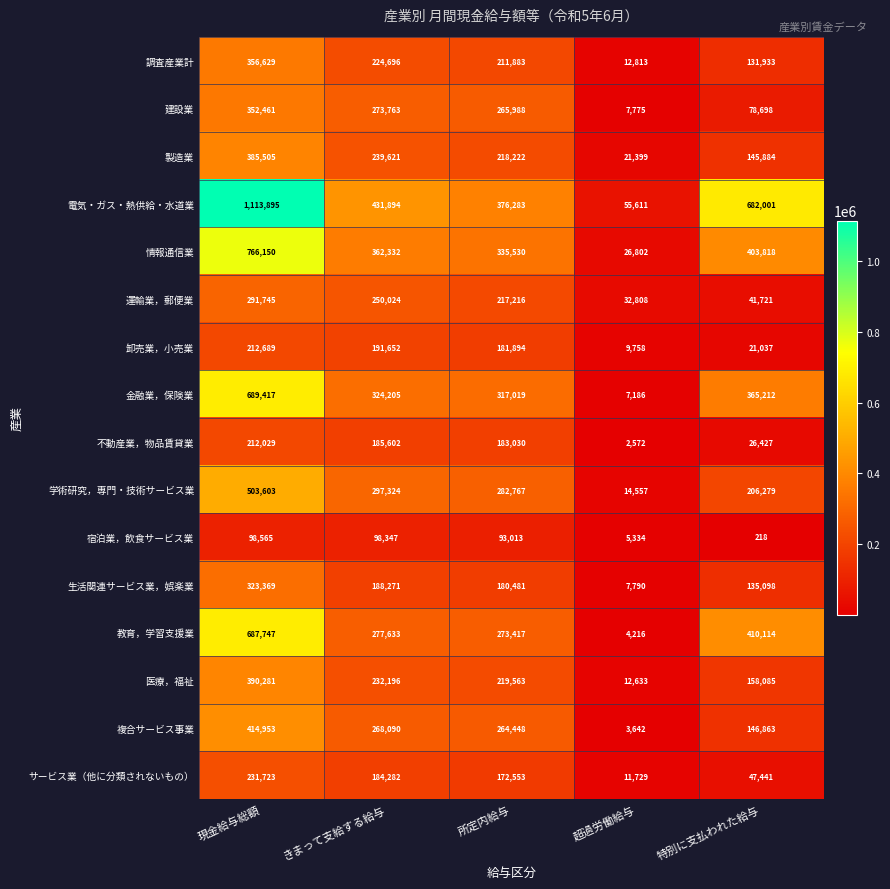

What is the spread (max minus min) of values at 所定内給与?

283270